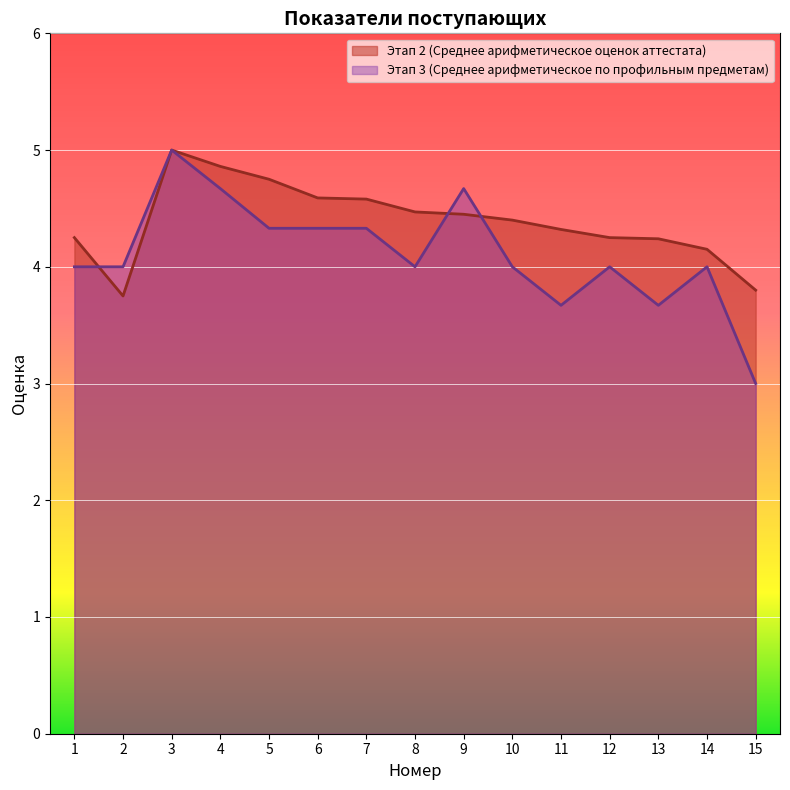

How many values in the Этап 3 (Среднее арифметическое по профильным предметам) series are below 4?

3